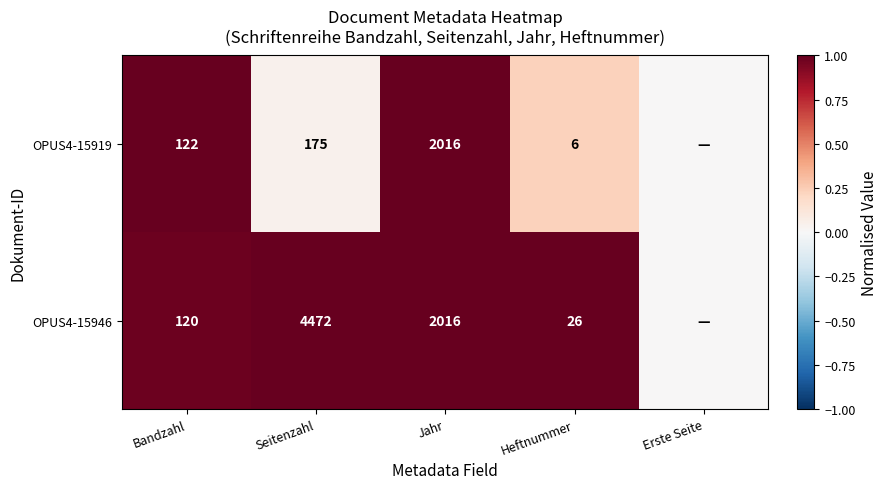

At Seitenzahl, list the series in order from smallest to largest.

OPUS4-15919, OPUS4-15946